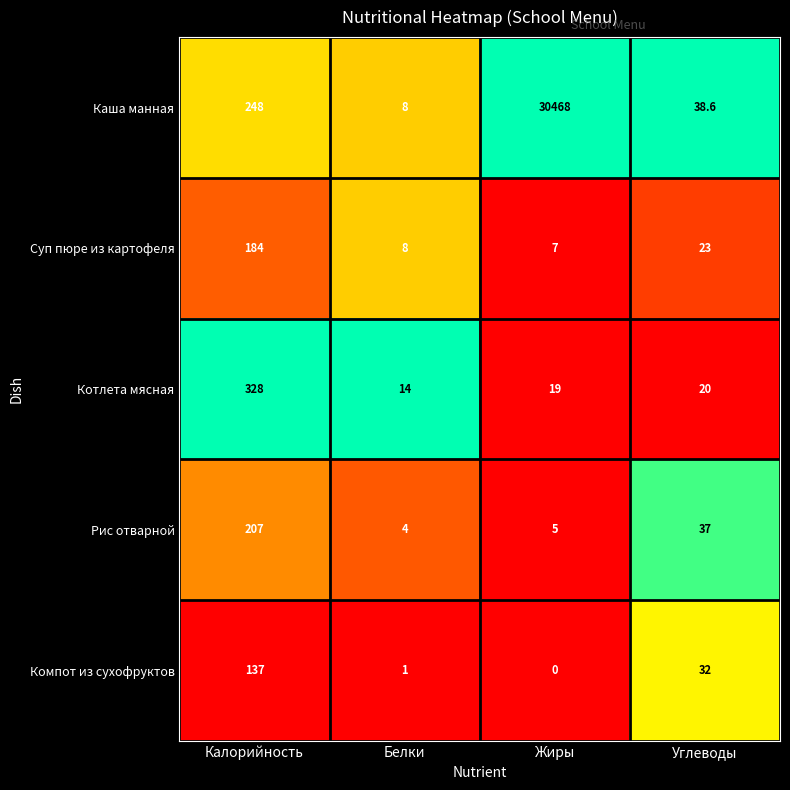

What is the total value across all series at Углеводы?

150.6